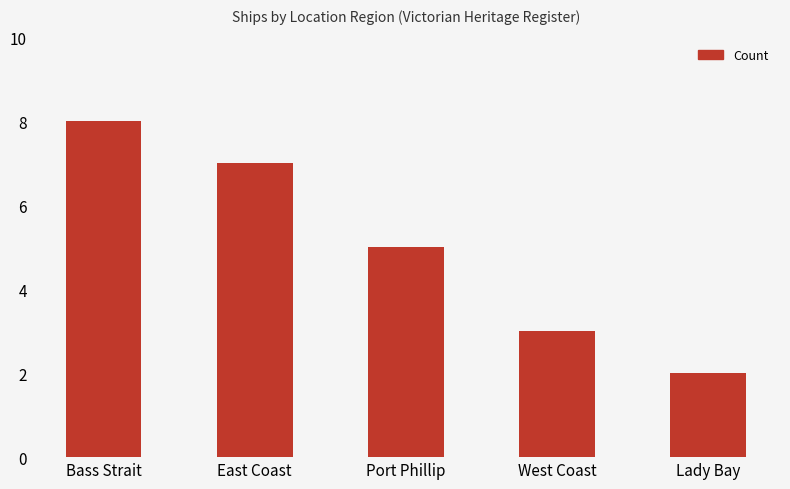

What is the ratio of the value at West Coast to the value at Lady Bay?

1.5